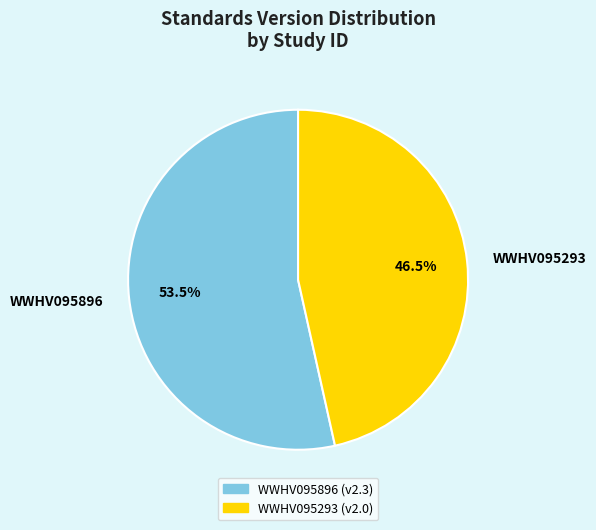

Rank the categories by value from highest to lowest.

WWHV095896, WWHV095293